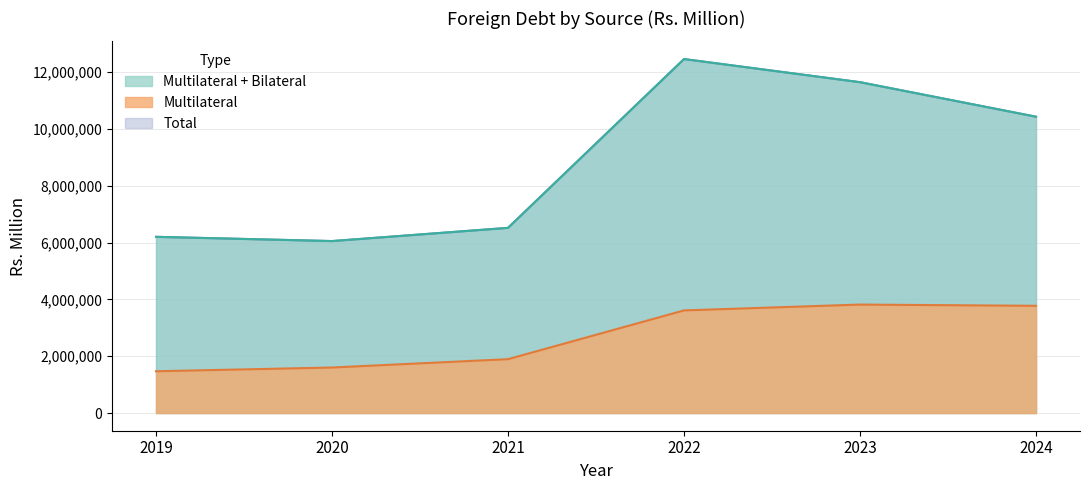

At which category is the sum across all series the highest?

2022